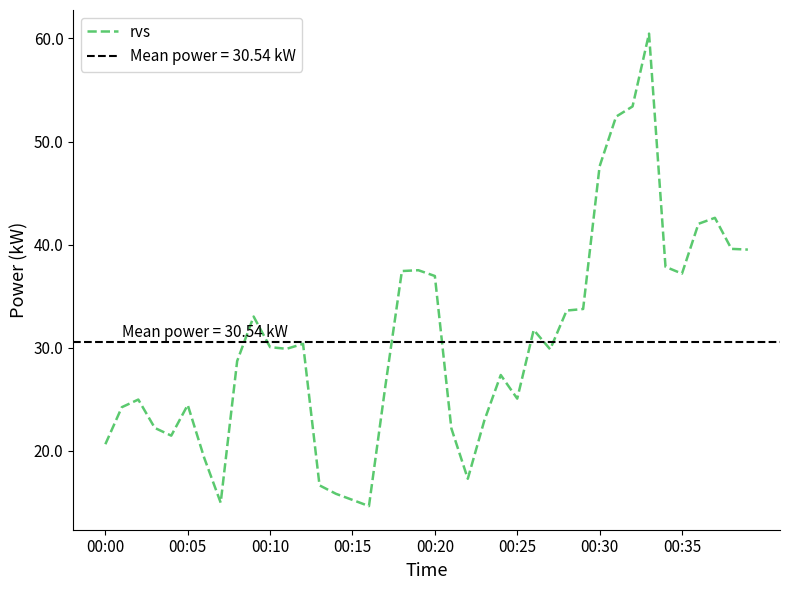

The rvs series shows 37.0 at 00:20. True or false?

True